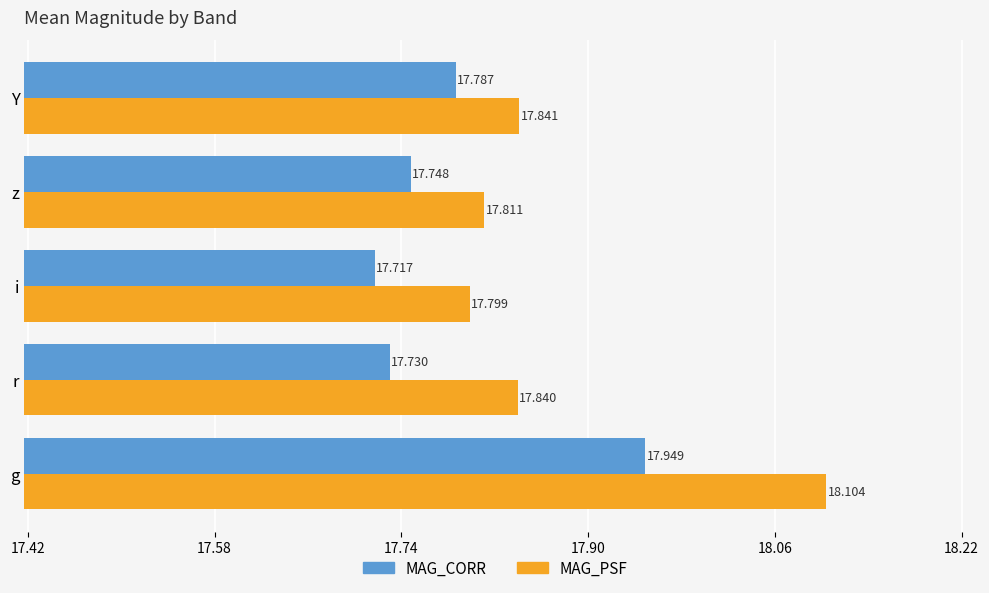

List the labels in order of MAG_CORR value, largest first.

g, Y, z, r, i